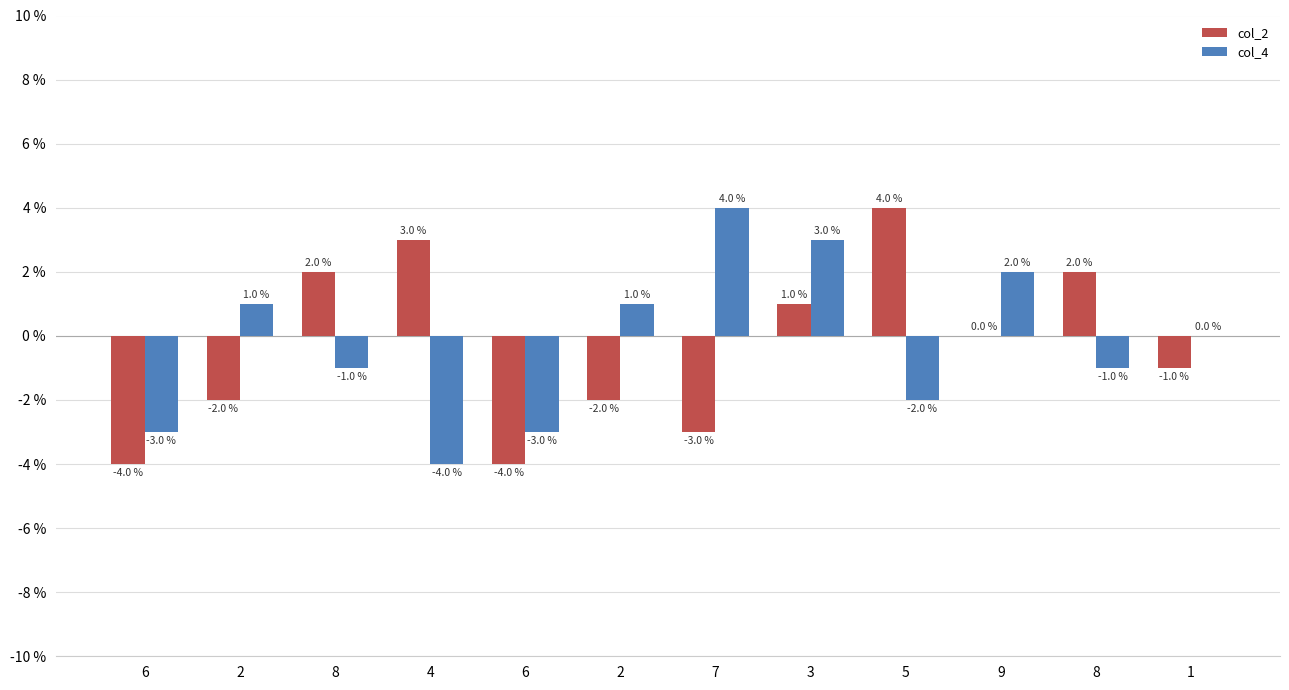

How many series are shown in this chart?

2